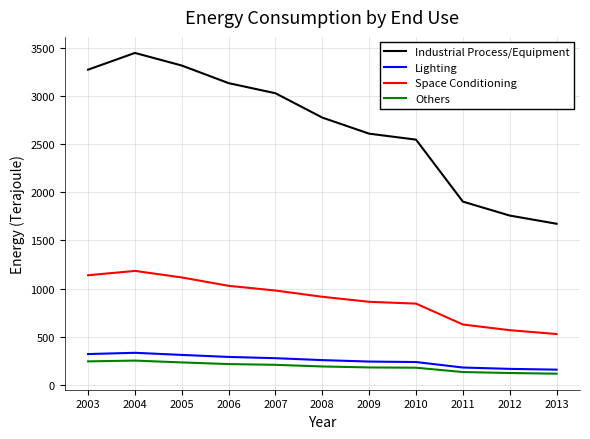

What is the difference between the highest and lowest values at 2008?

2586